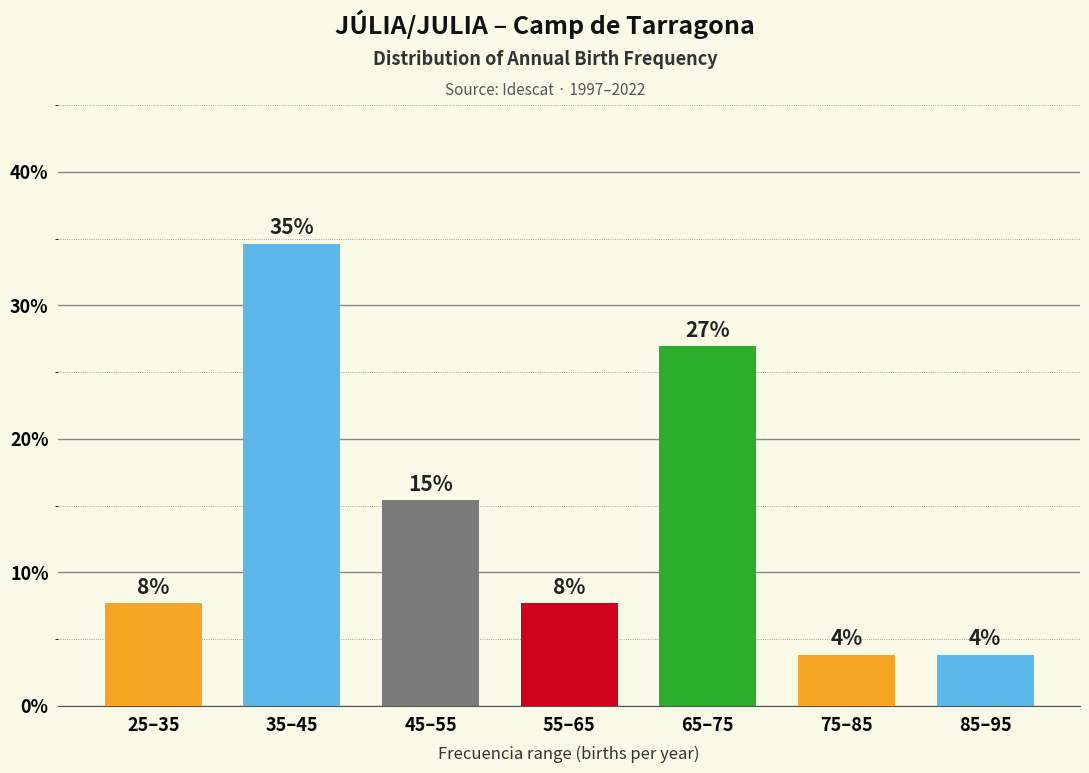

Does the chart contain any negative values?

No